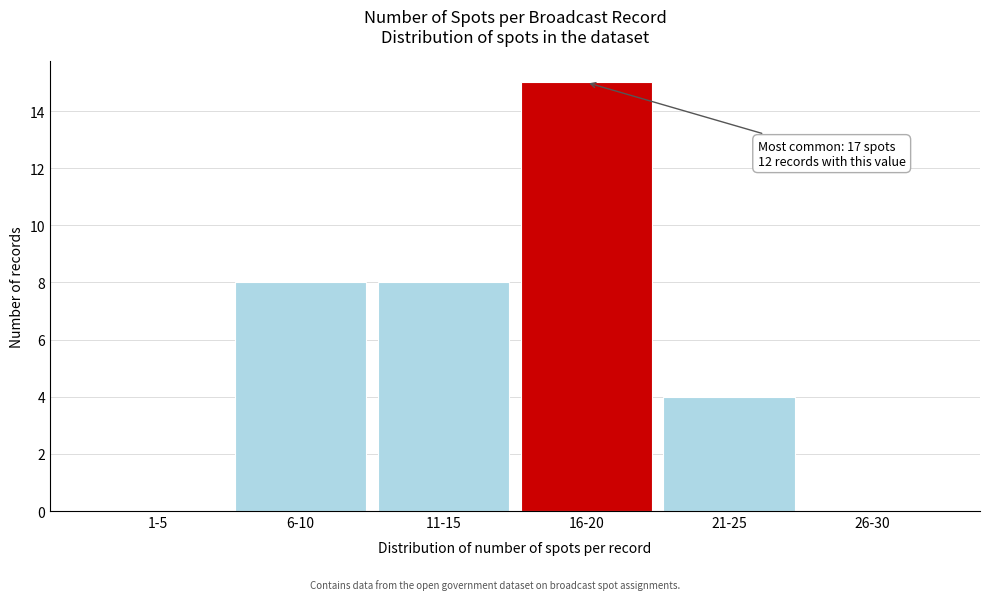

Reading left to right, what are all the values shown in this chart?

1-5=0	6-10=8	11-15=8	16-20=15	21-25=4	26-30=0